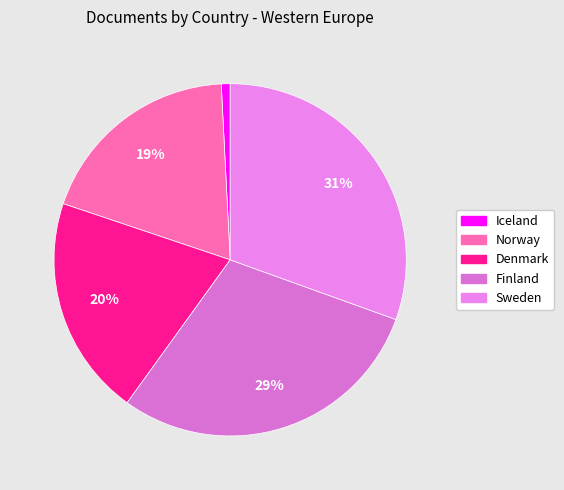

Rank the categories by value from highest to lowest.

Sweden, Finland, Denmark, Norway, Iceland